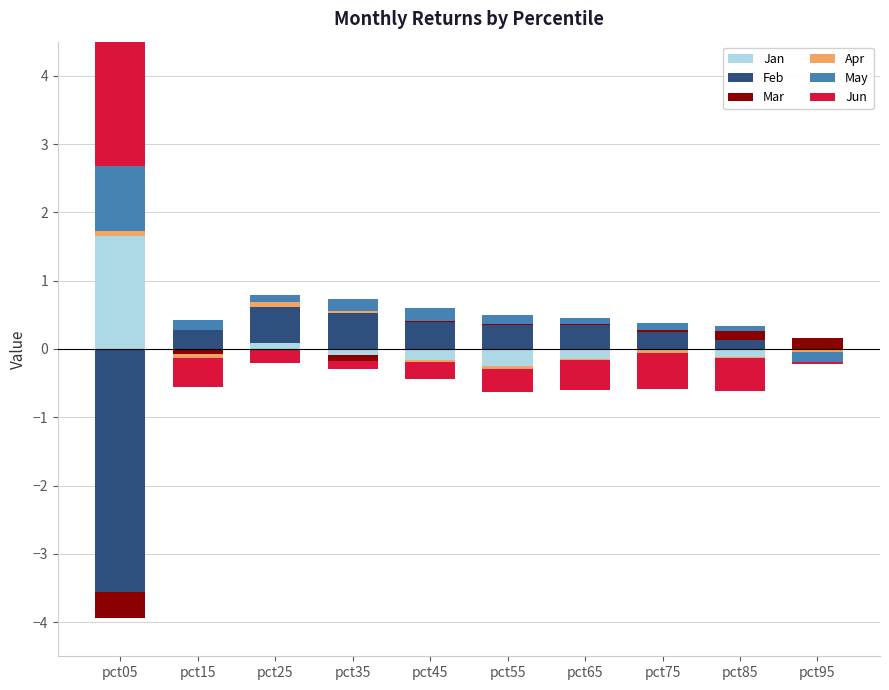

Which label corresponds to the largest value in the chart?

pct05